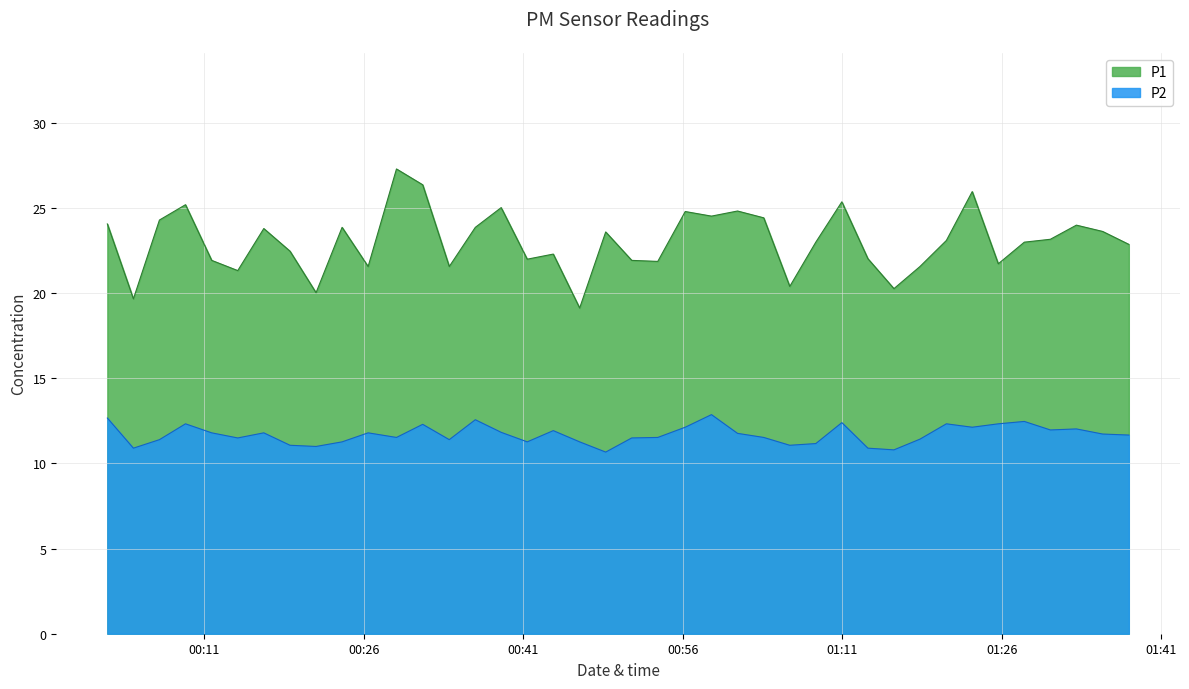

List the series in order of their peak value, lowest first.

P2, P1